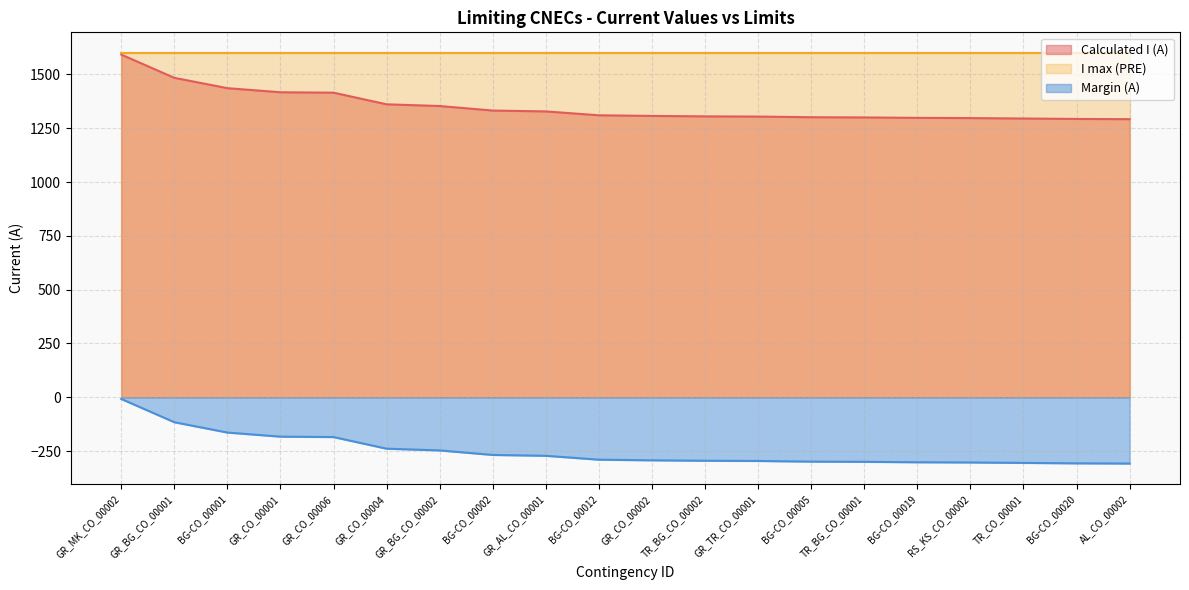

What is the value of the Calculated I (A) point at the 3rd from the left?

1436